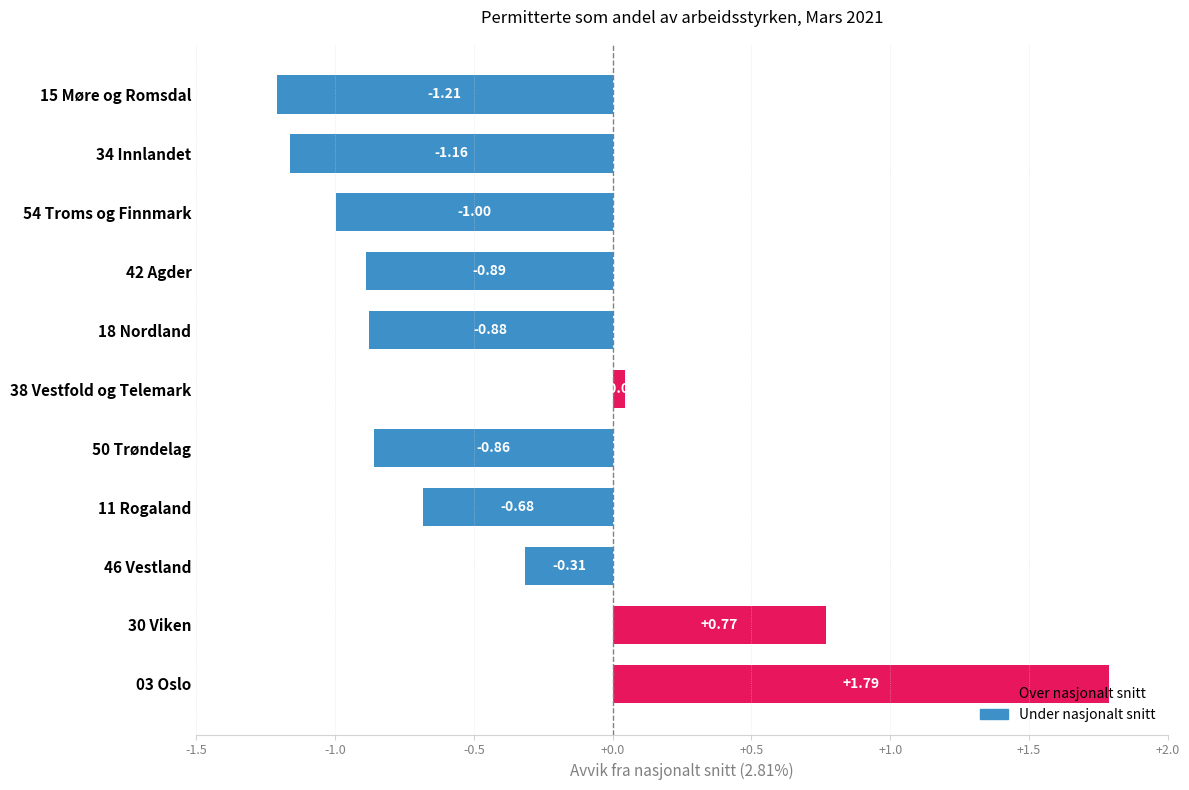

Rank the categories by value from lowest to highest.

15 Møre og Romsdal, 34 Innlandet, 54 Troms og Finnmark, 42 Agder, 18 Nordland, 50 Trøndelag, 11 Rogaland, 46 Vestland, 38 Vestfold og Telemark, 30 Viken, 03 Oslo